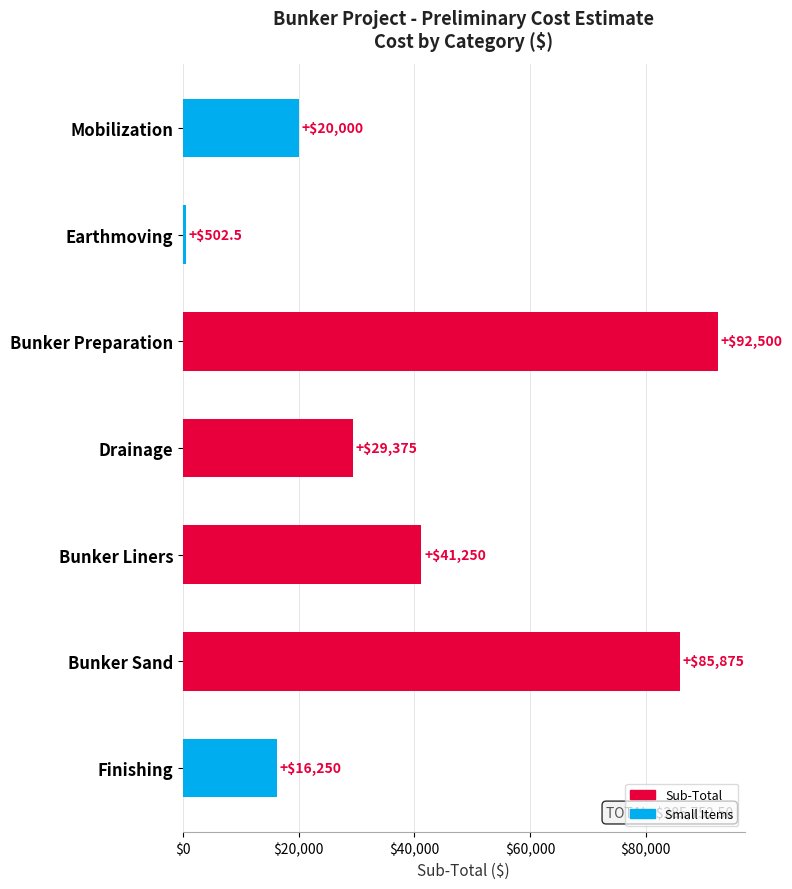

Between Finishing and Earthmoving, which is larger?

Finishing